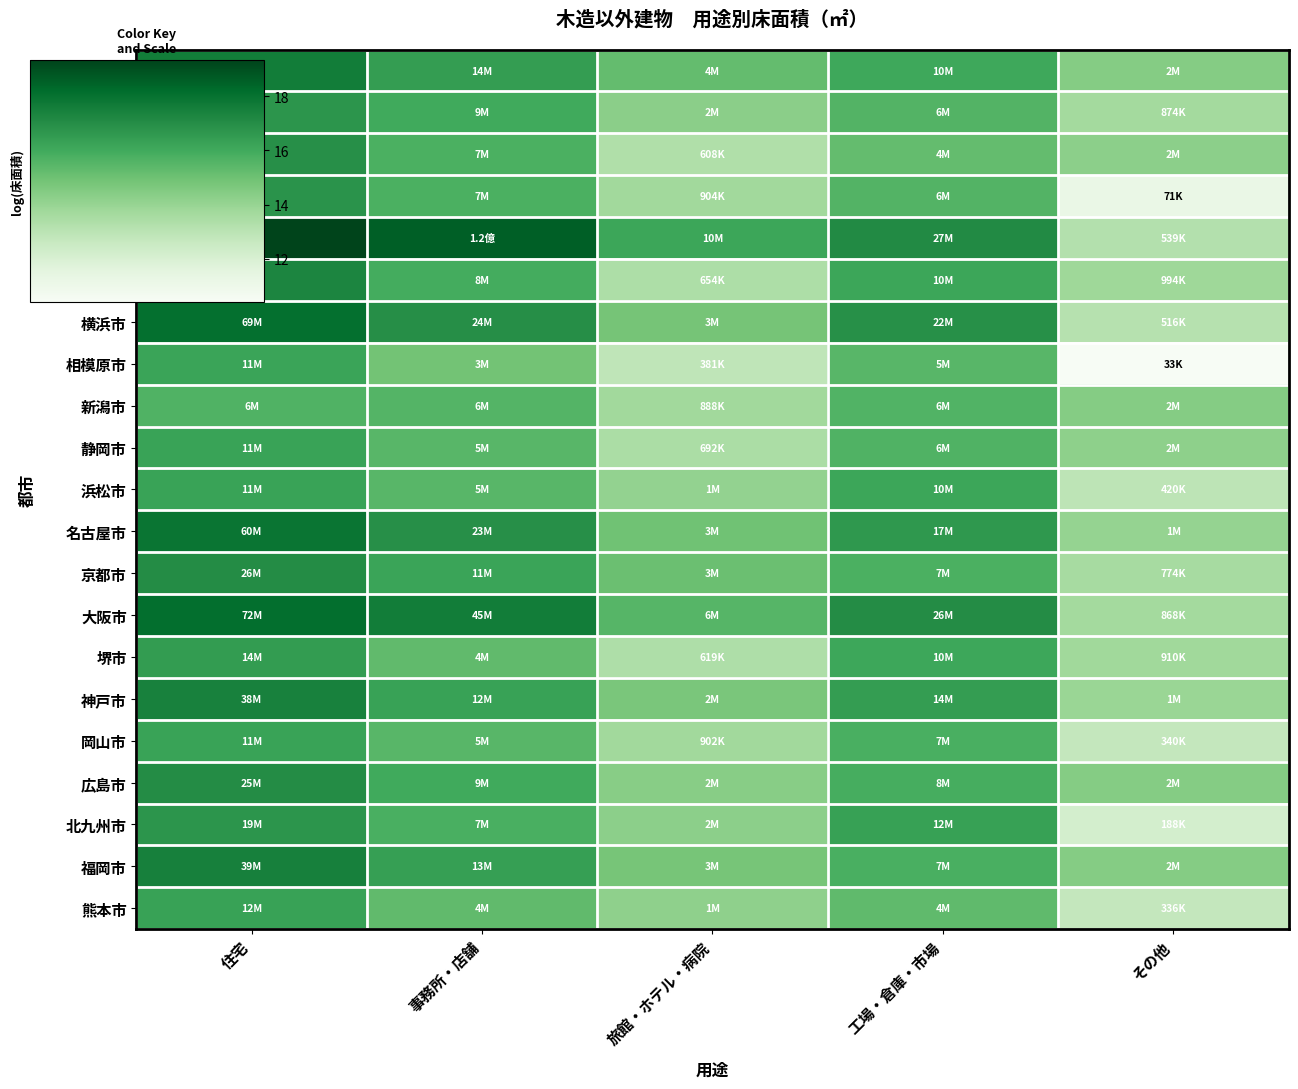

What is the total value across all series at 事務所・店舗?

338.2